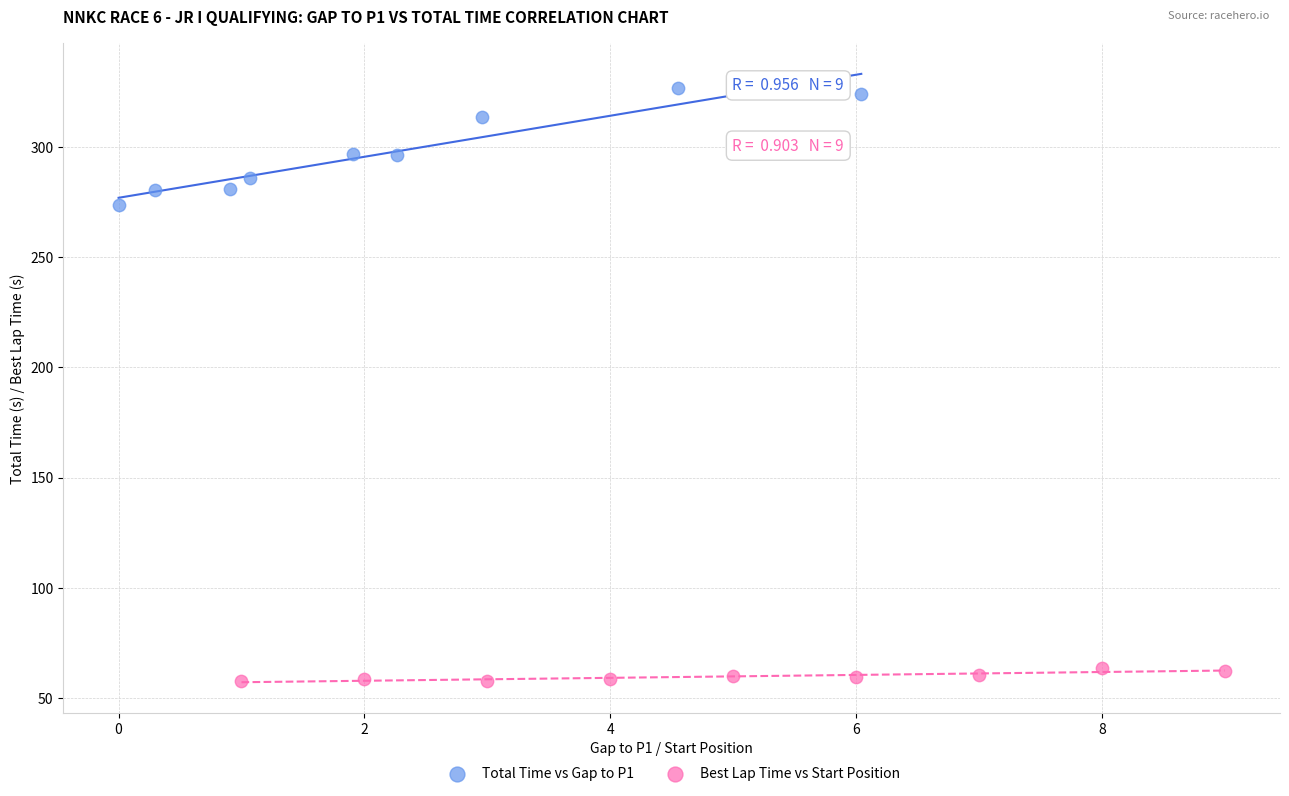

Which series contains the lowest Y value?

Best Lap Time vs Start Position